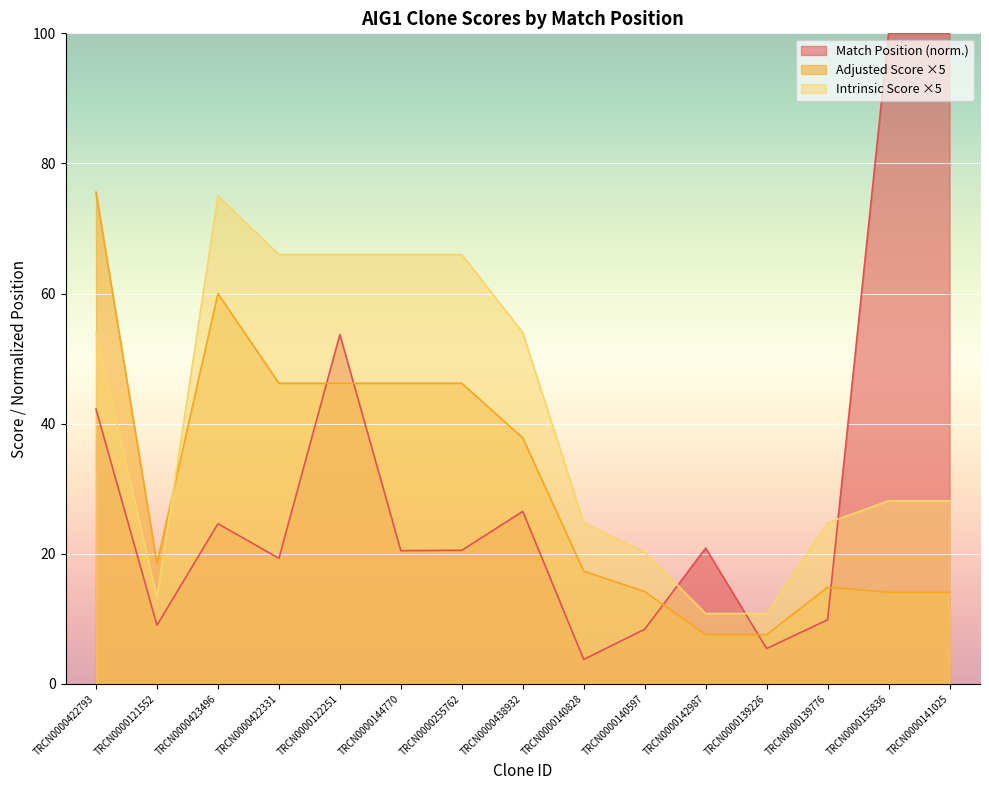

Which series changed the most between TRCN0000139776 and TRCN0000141025?

Match Position (norm.)